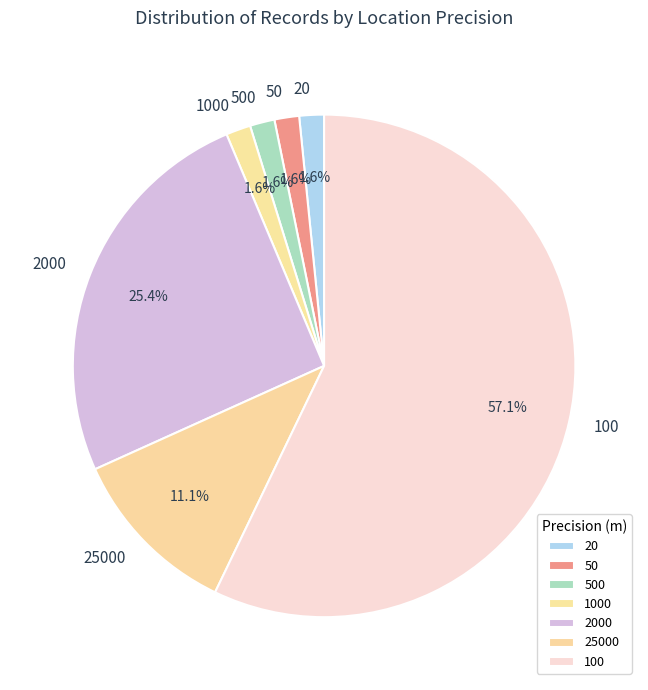

Between 100 and 25000, which is larger?

100